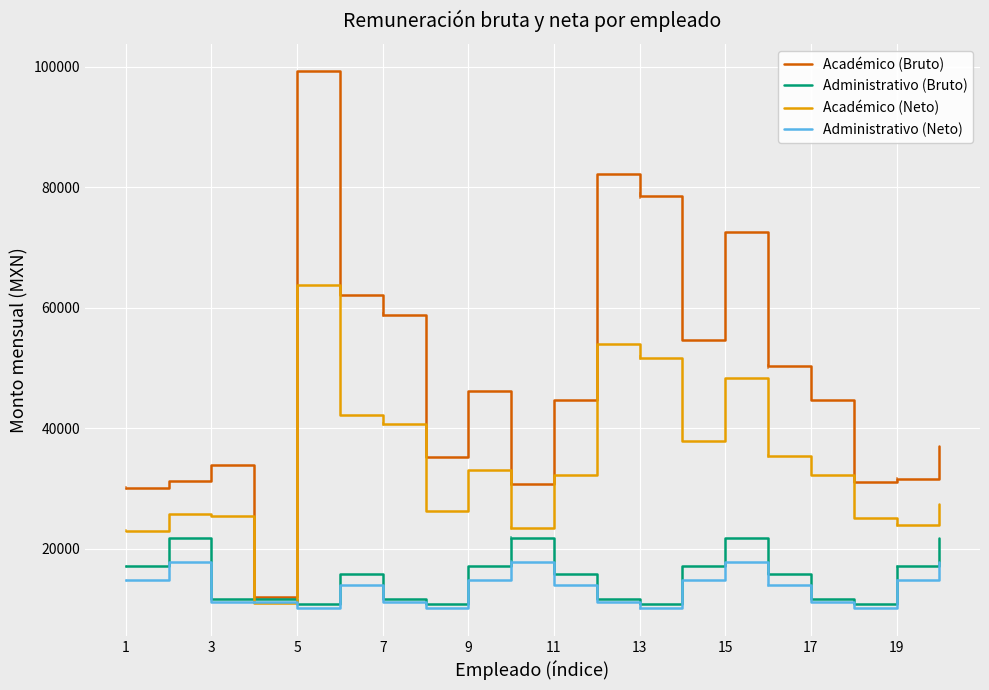

Which series has the largest total across all categories?

Académico (Bruto)